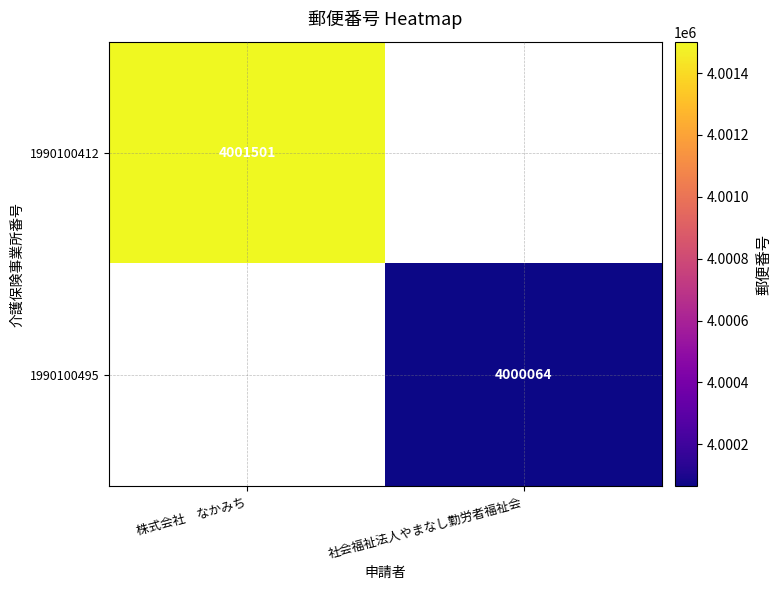

At how many categories does at least one series exceed 4001188?

1